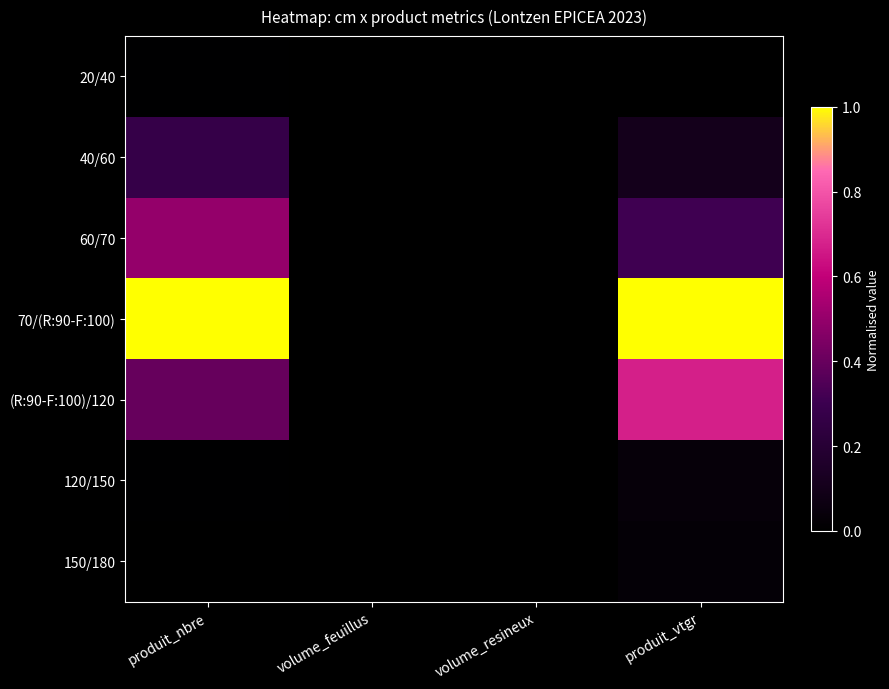

List the series in order of their peak value, lowest first.

20/40, 150/180, 120/150, 40/60, 60/70, (R:90-F:100)/120, 70/(R:90-F:100)